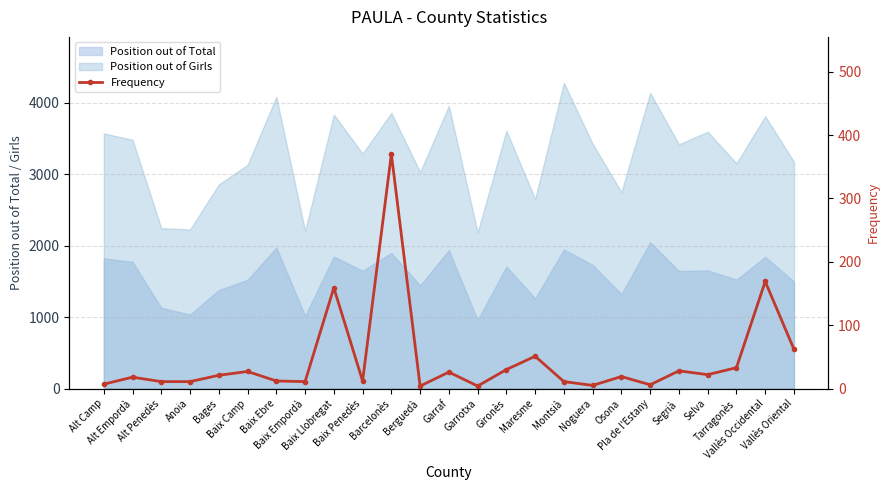

What is the label of the 15th point from the left?

Gironès